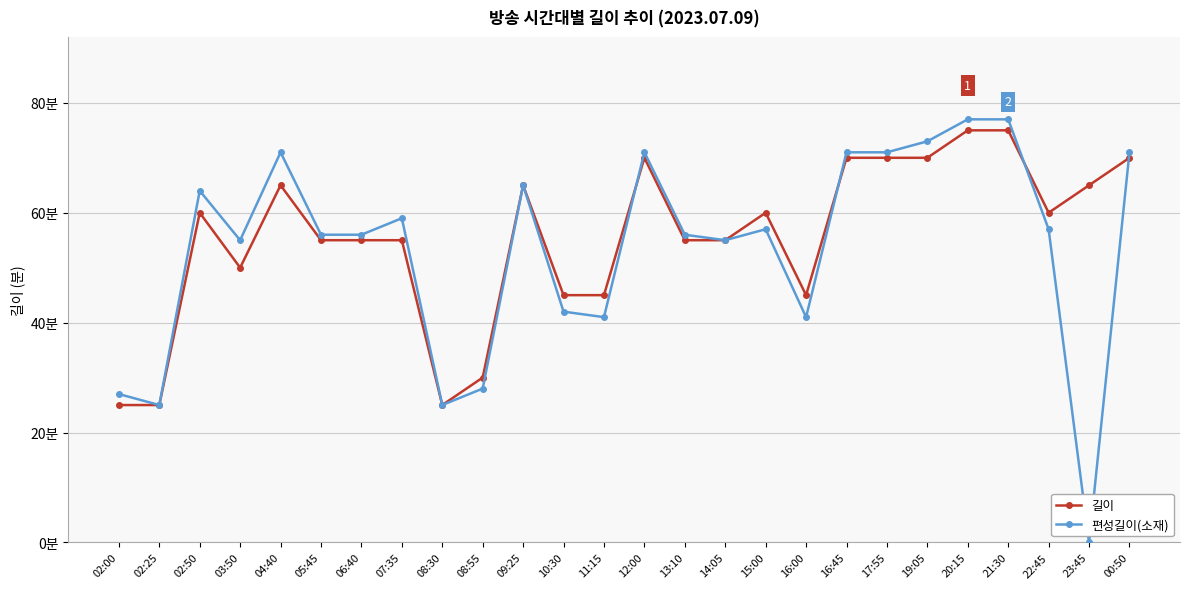

Is this an area chart (filled region under the line)?

No